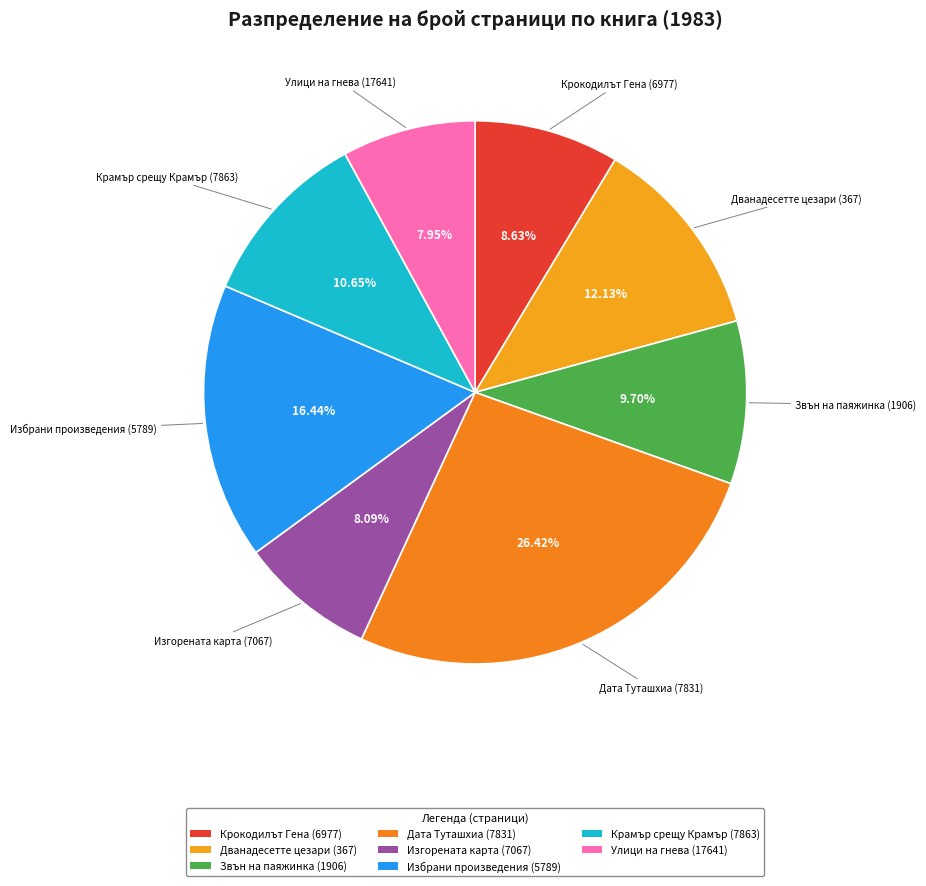

Which slice is the smallest?

Улици на гнева (17641)